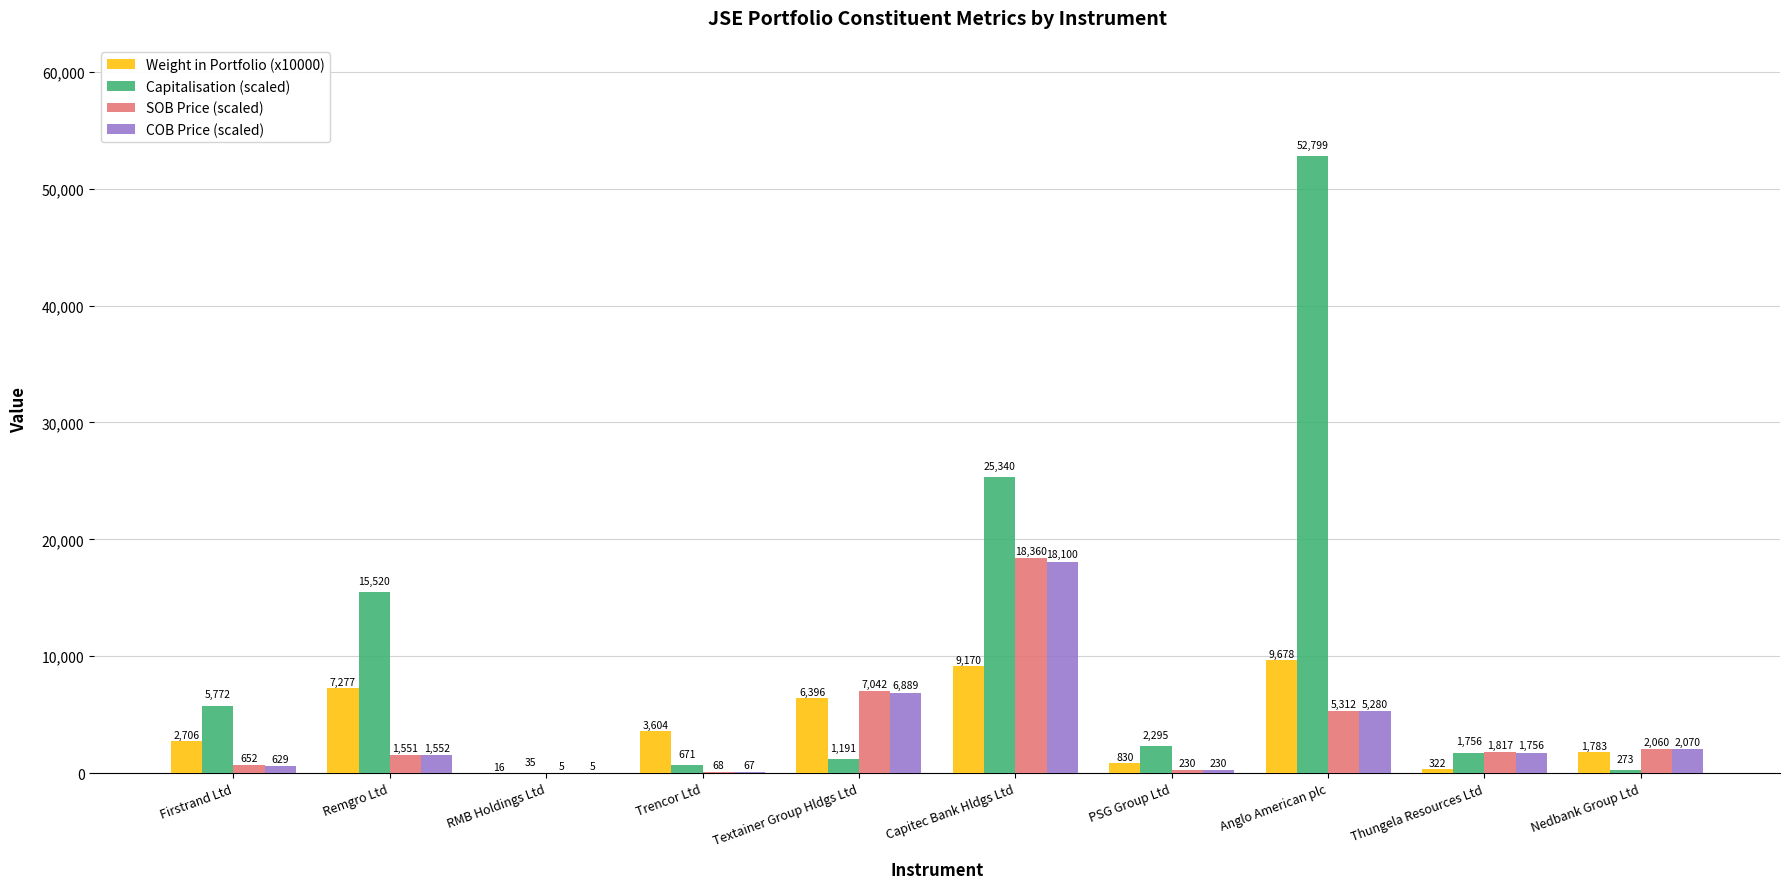

What are all the series names shown in the legend?

Weight in Portfolio (x10000), Capitalisation (scaled), SOB Price (scaled), COB Price (scaled)